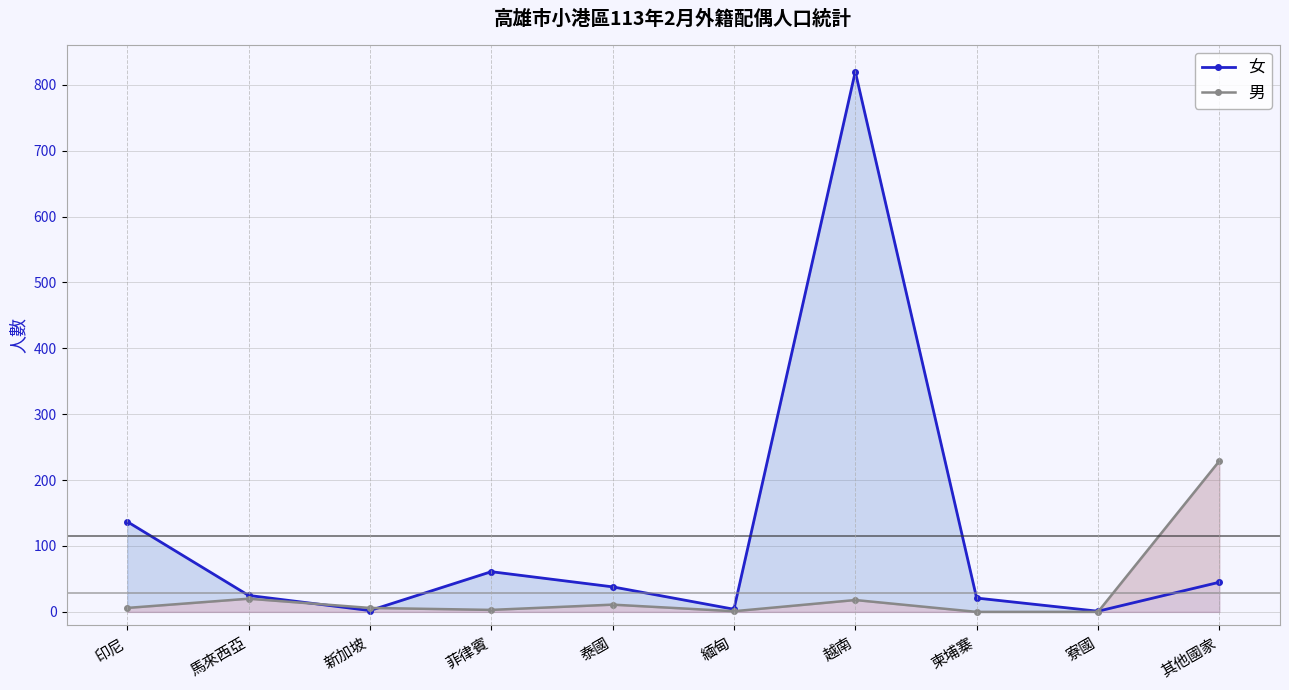

What are all the series names shown in the legend?

女, 男